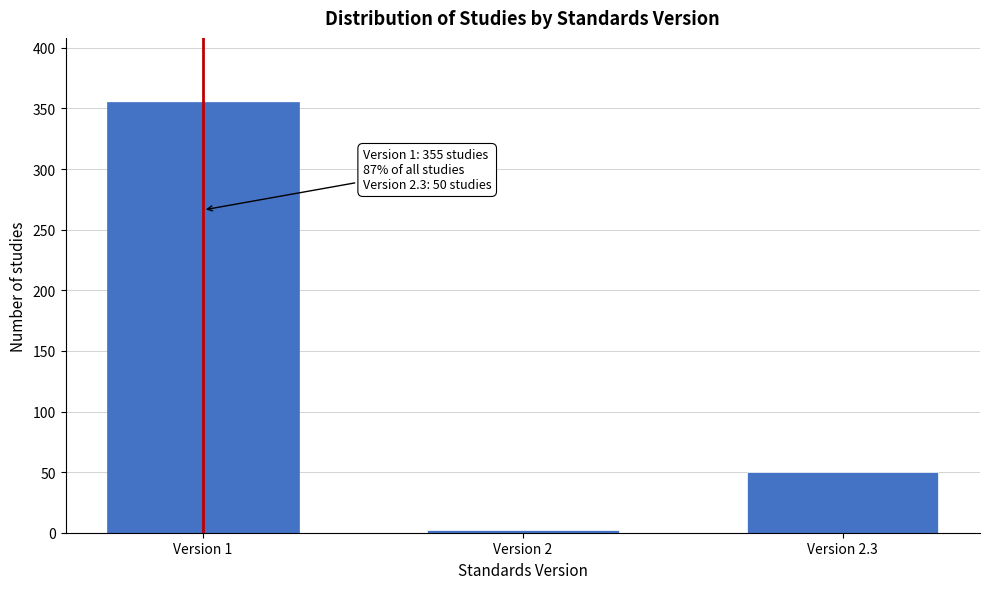

Reading left to right, list all the values displayed in this chart.

Version 1=355	Version 2=2	Version 2.3=50